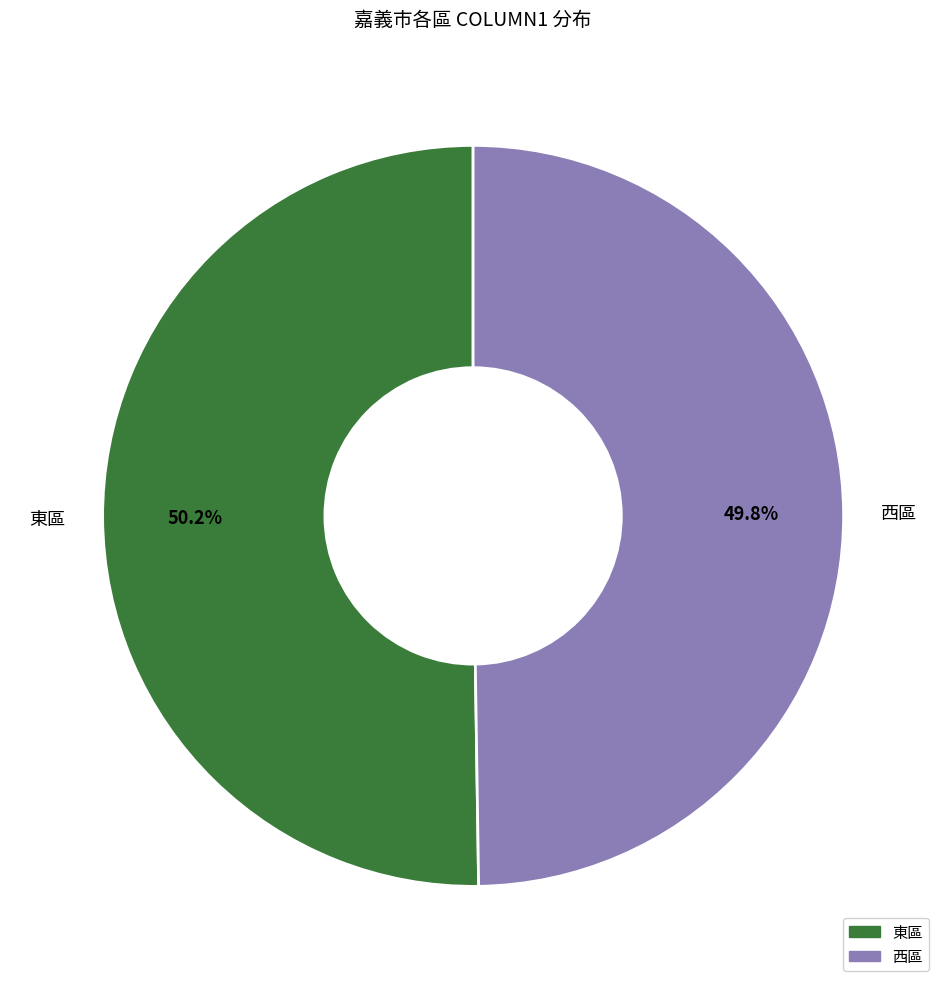

How many segments does this pie chart have?

2